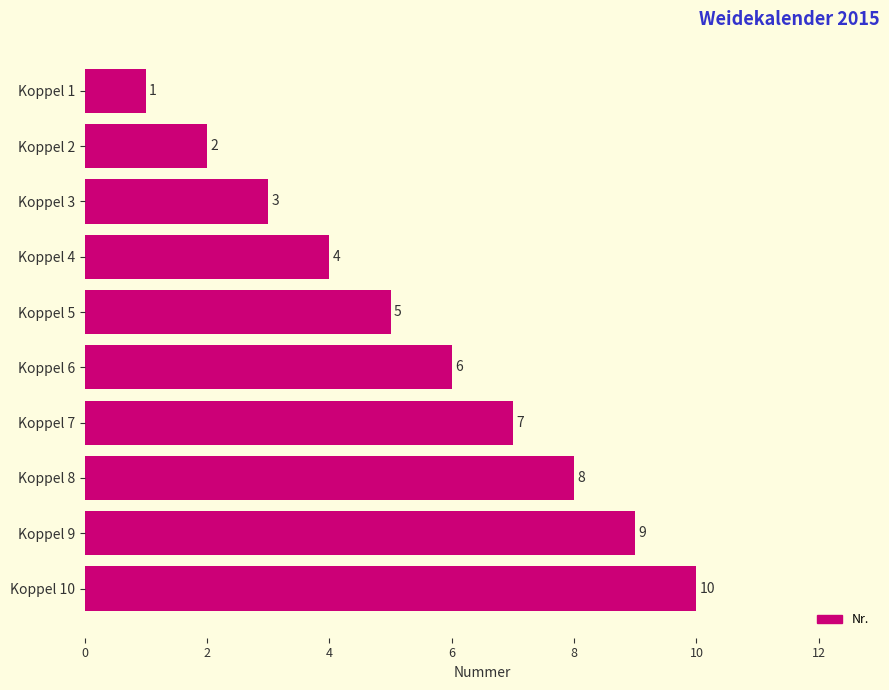

What is the change in value from Koppel 6 to Koppel 7?

+1